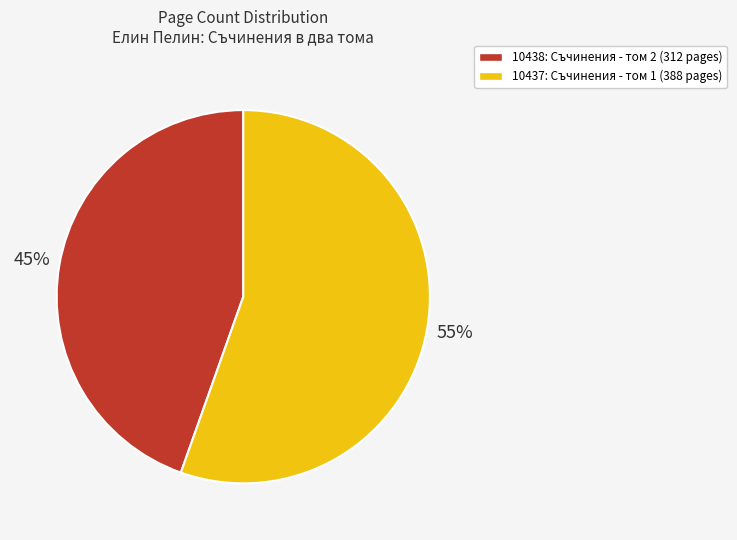

To the nearest percent, what portion does 10438 represent?

45%